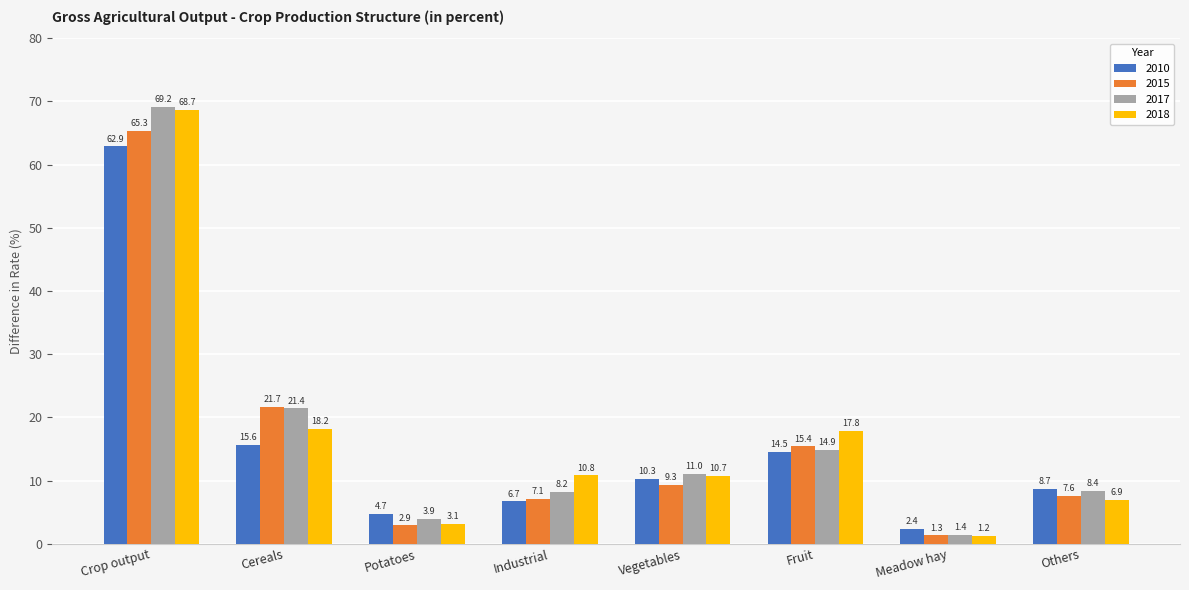

Rank the categories by 2015 value from highest to lowest.

Crop output, Cereals, Fruit, Vegetables, Others, Industrial, Potatoes, Meadow hay